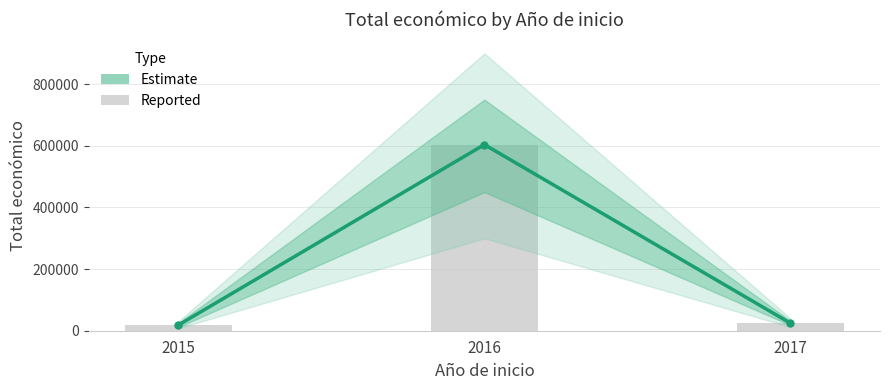

True or false: Reported has a value of 24400 at 2017.

True